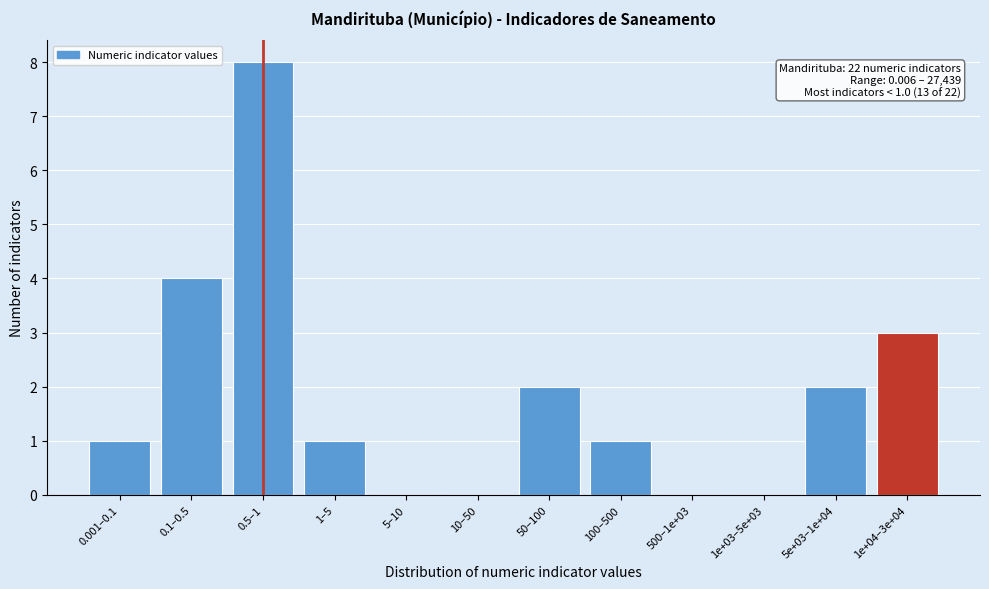

Reading right to left, what are all the values shown in this chart?

1e+04–3e+04=3	5e+03–1e+04=2	1e+03–5e+03=0	500–1e+03=0	100–500=1	50–100=2	10–50=0	5–10=0	1–5=1	0.5–1=8	0.1–0.5=4	0.001–0.1=1